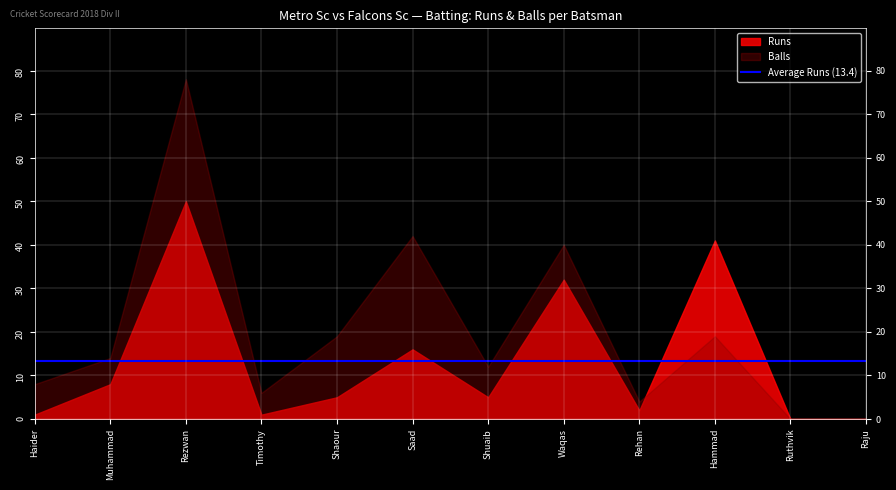

Between Haider Ali and Shaour Majid, which series saw the biggest shift?

Balls